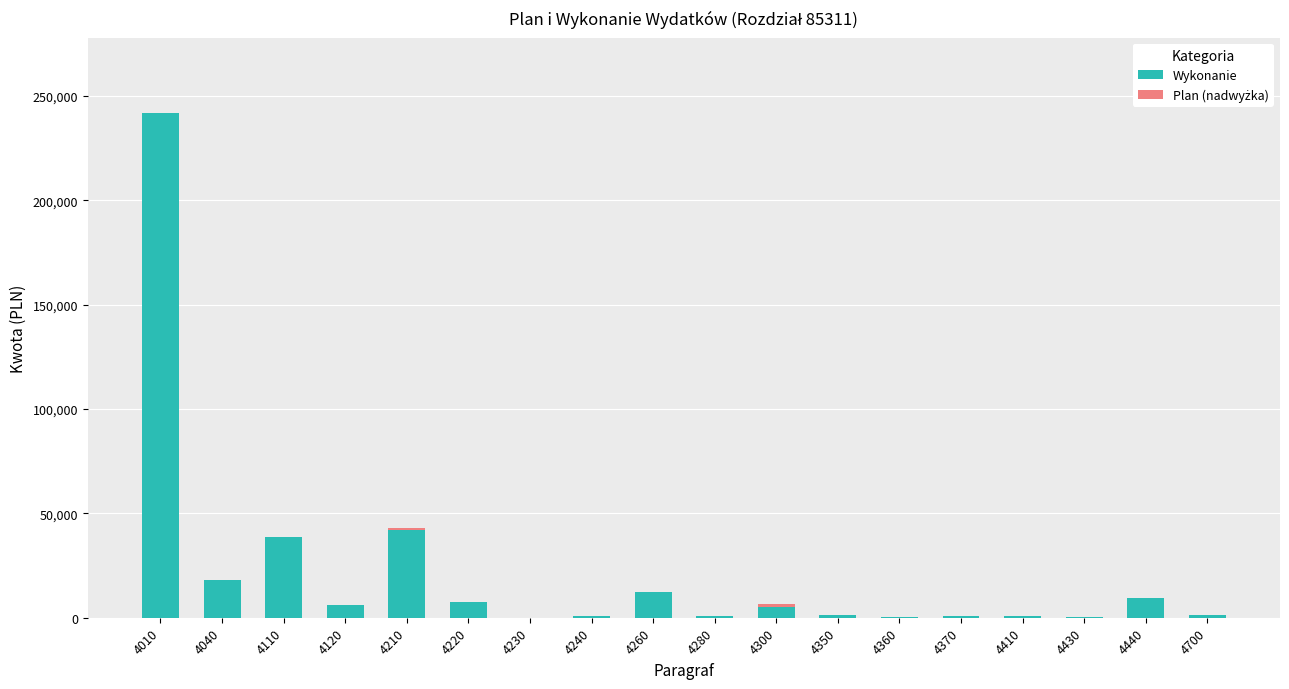

What is the maximum value for Wykonanie?

241696.0